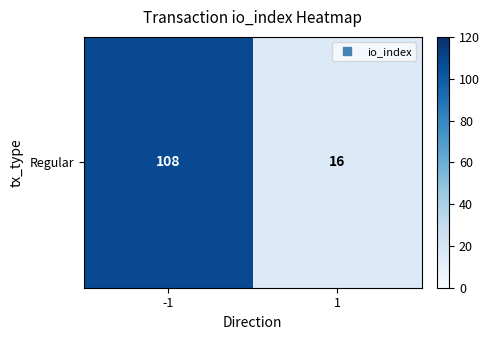

Rank the categories by value from lowest to highest.

1, -1